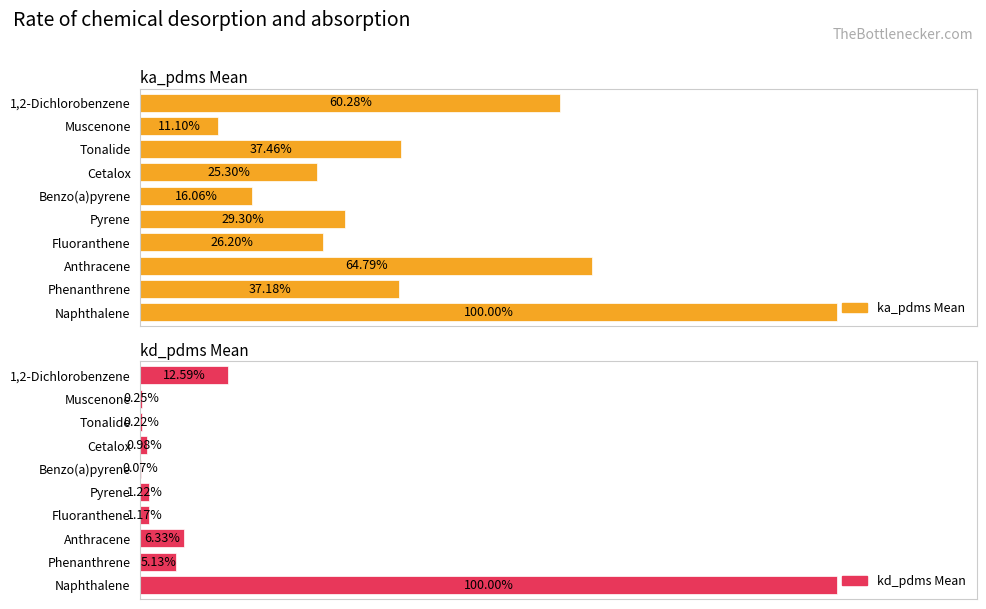

List the series in order of their overall mean, lowest first.

kd_pdms Mean, ka_pdms Mean